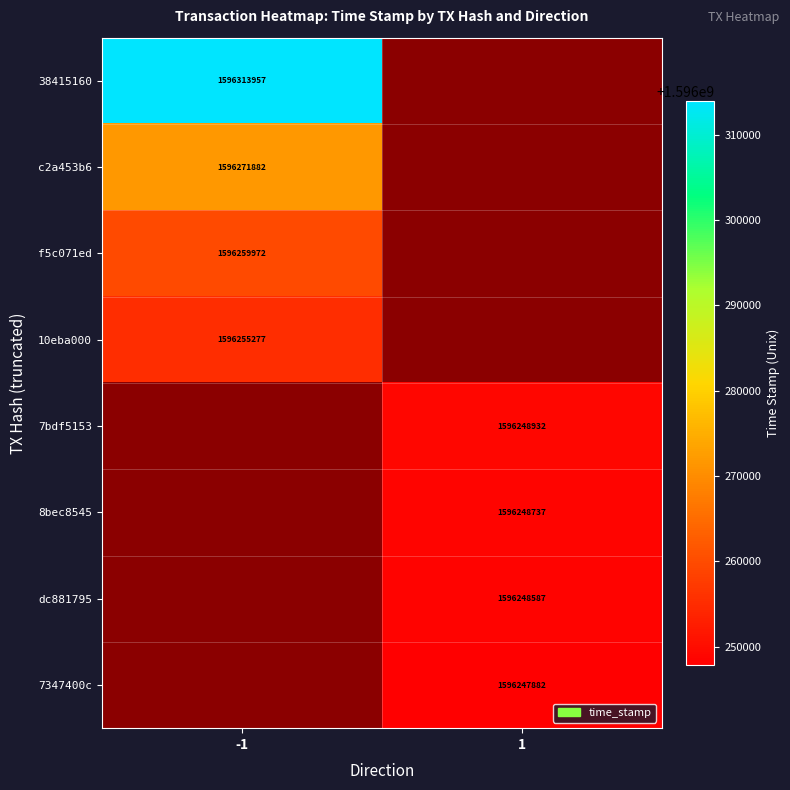

The 10eba000 series shows 2547656320 at -1. True or false?

False